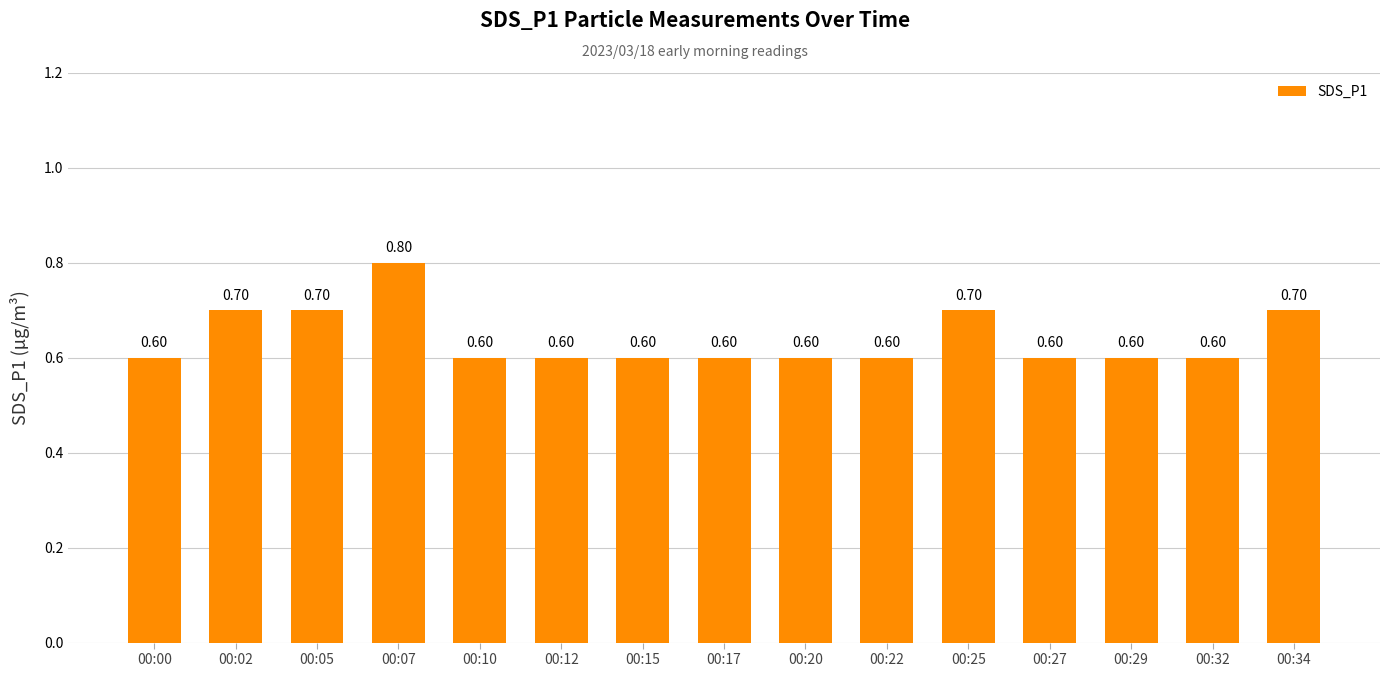

Reading left to right, extract all data points from this chart.

00:00=0.6	00:02=0.7	00:05=0.7	00:07=0.8	00:10=0.6	00:12=0.6	00:15=0.6	00:17=0.6	00:20=0.6	00:22=0.6	00:25=0.7	00:27=0.6	00:29=0.6	00:32=0.6	00:34=0.7